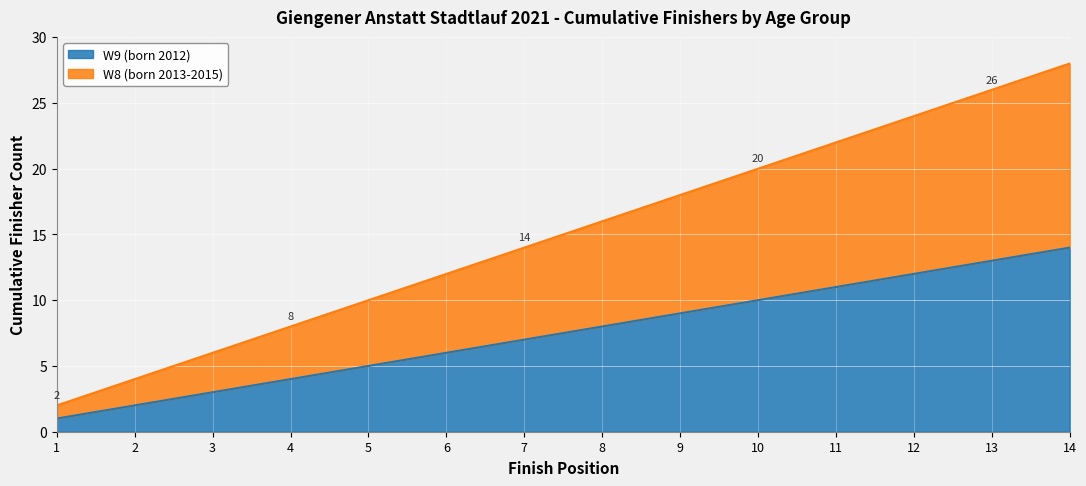

Which has a higher value, 1 or 9?

9